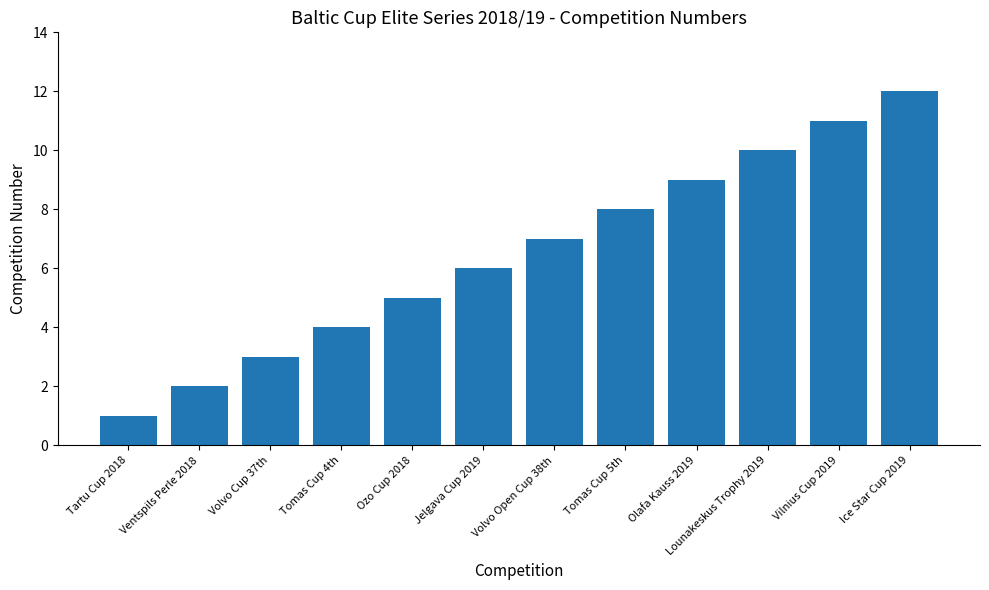

Reading right to left, transcribe all the data shown in this chart.

12	11	10	9	8	7	6	5	4	3	2	1